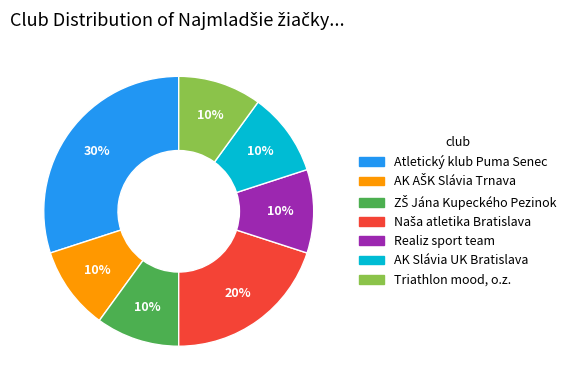

Is there a majority slice in this chart?

No